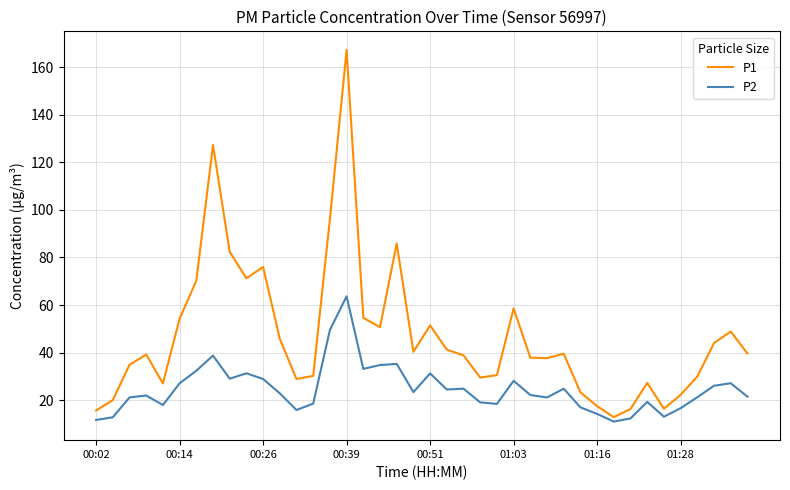

Rank the series by their average value, from lowest to highest.

P2, P1